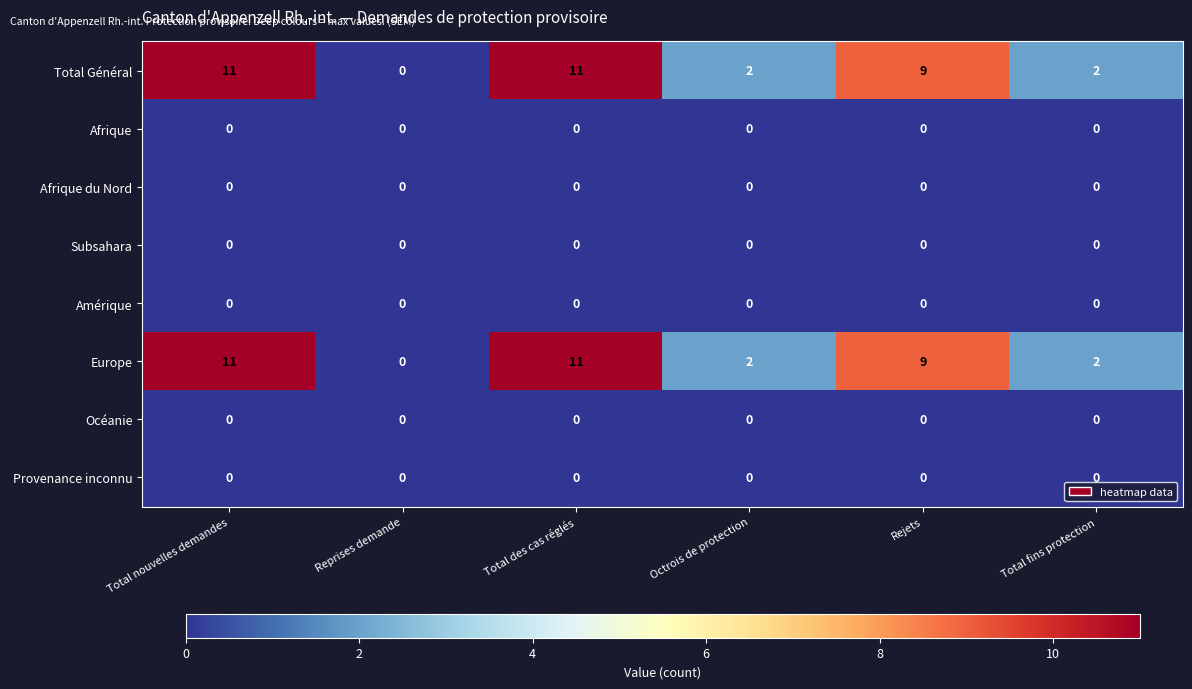

What is the greatest value displayed?

11